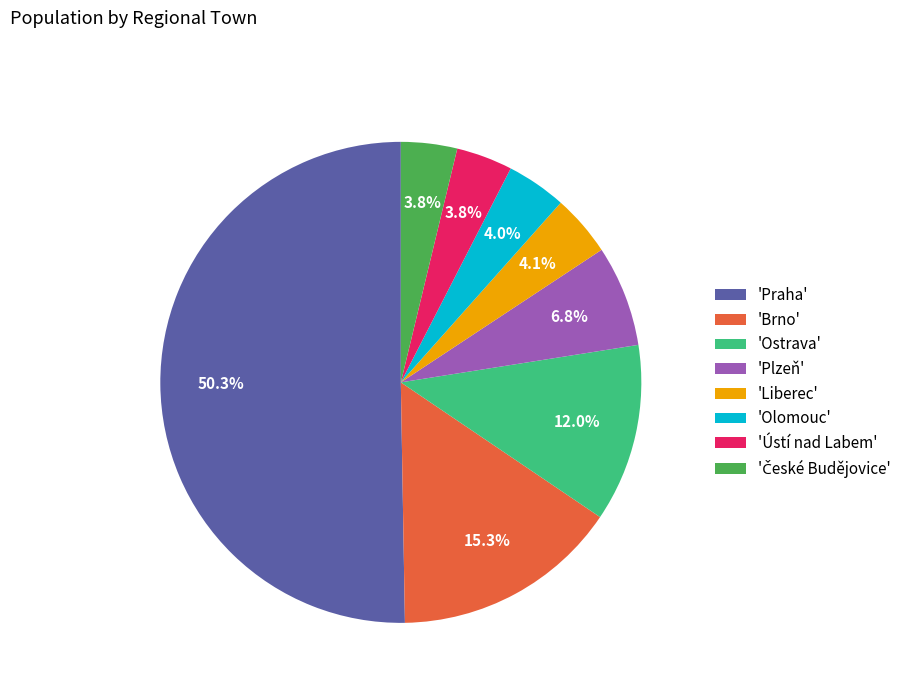

Which has a higher value, 'Ostrava' or 'Ústí nad Labem'?

'Ostrava'